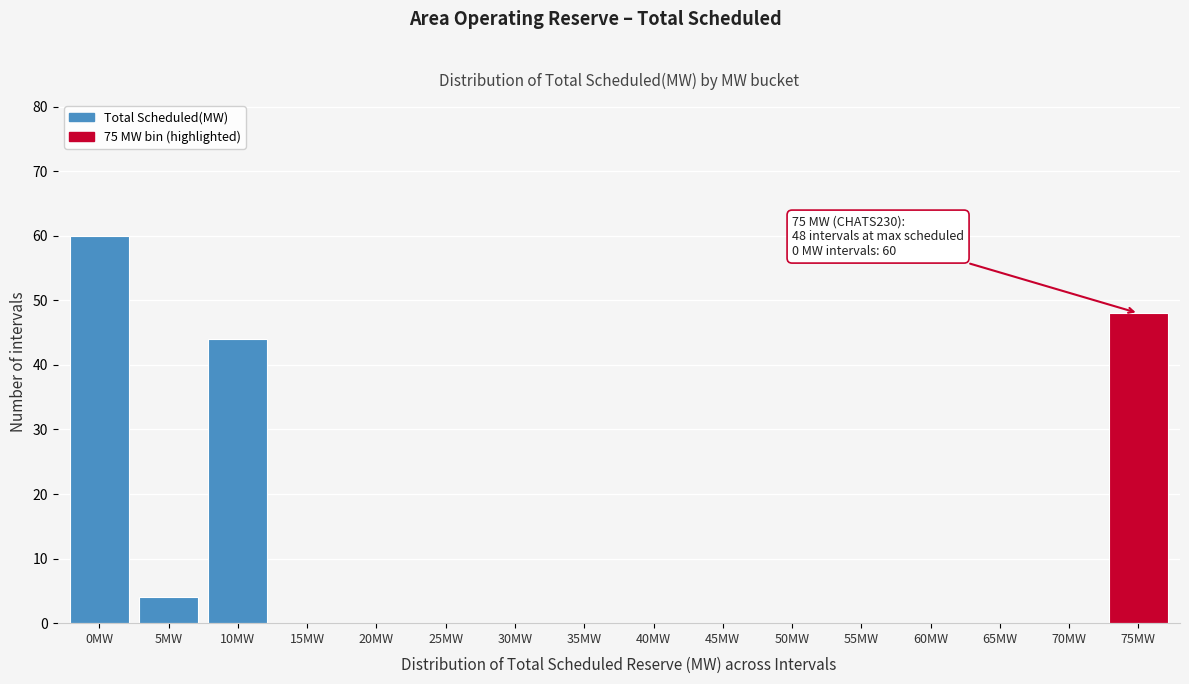

Reading right to left, transcribe all the data shown in this chart.

75MW=48	70MW=0	65MW=0	60MW=0	55MW=0	50MW=0	45MW=0	40MW=0	35MW=0	30MW=0	25MW=0	20MW=0	15MW=0	10MW=44	5MW=4	0MW=60